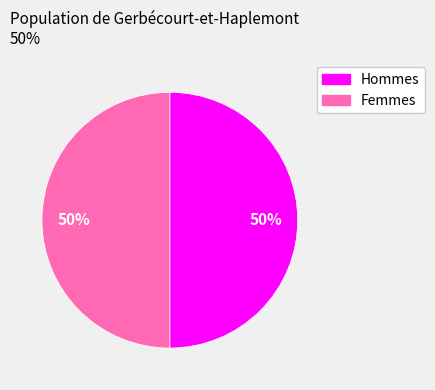

How many slices are in this pie chart?

2